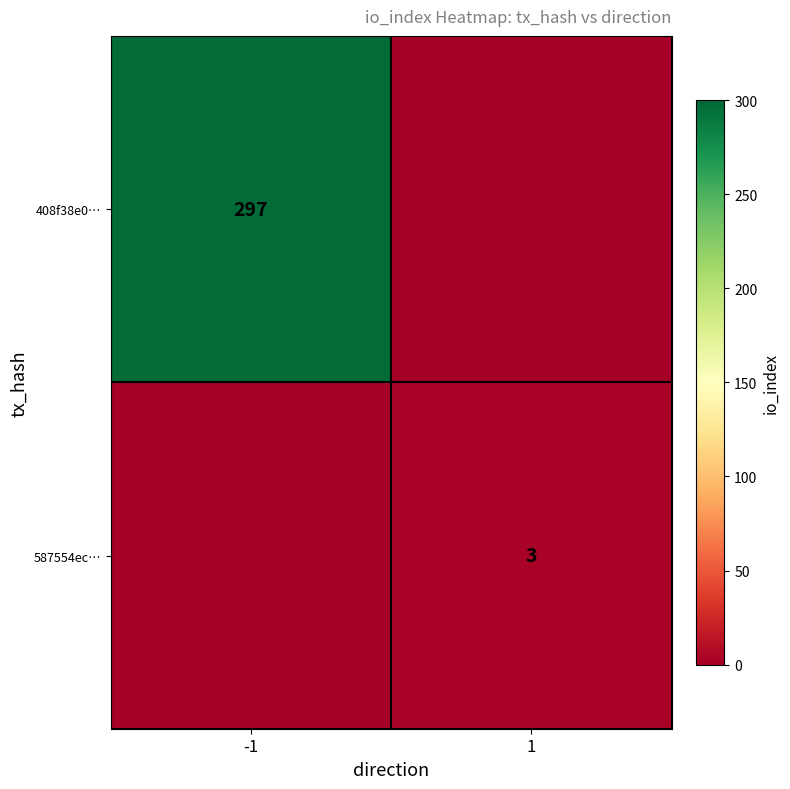

What is the total value across all series at -1?

297